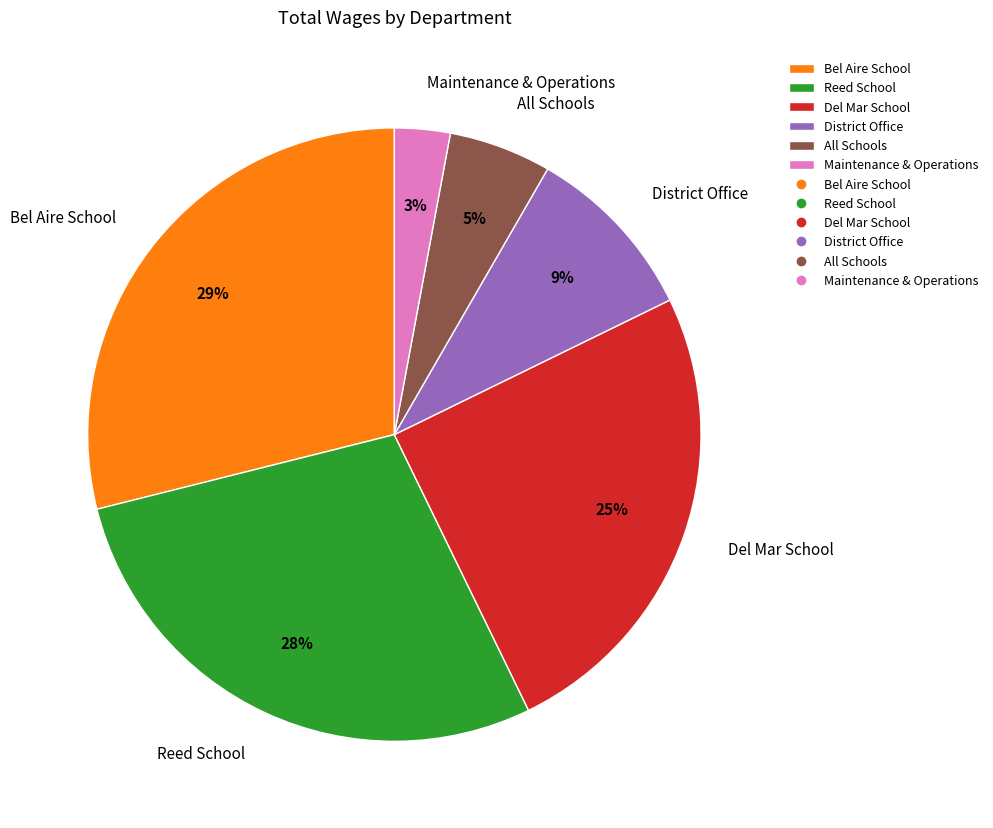

Rank the categories by value from highest to lowest.

Bel Aire School, Reed School, Del Mar School, District Office, All Schools, Maintenance & Operations